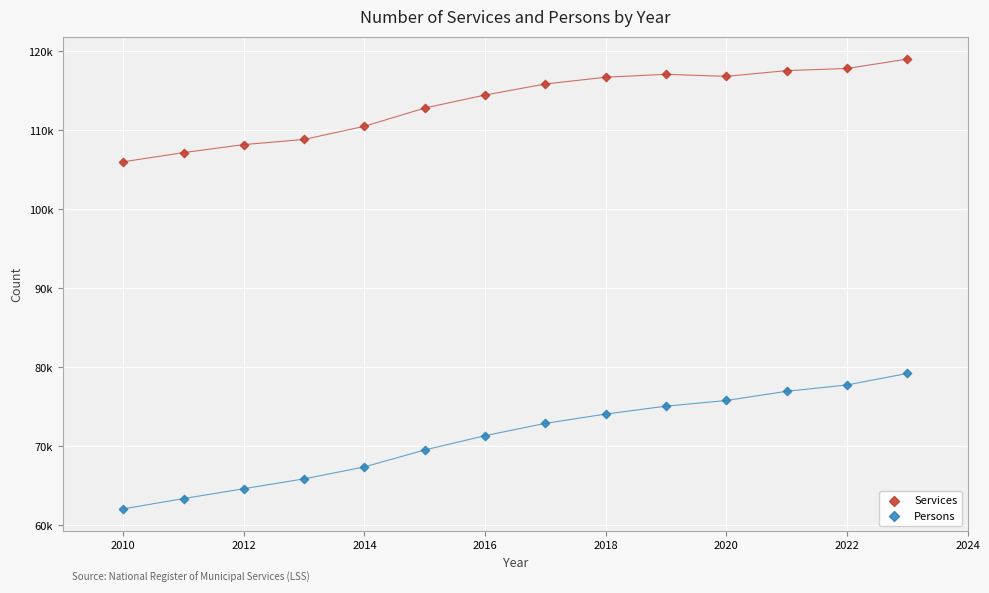

Which series has the widest spread of Y values?

Persons